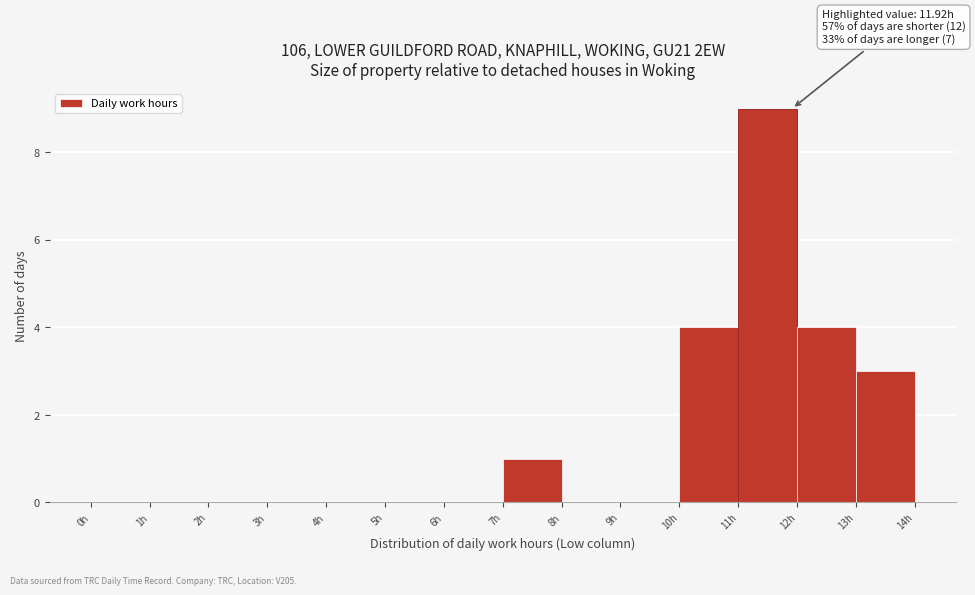

Which range on the x-axis has the tallest bar?

11 to 12